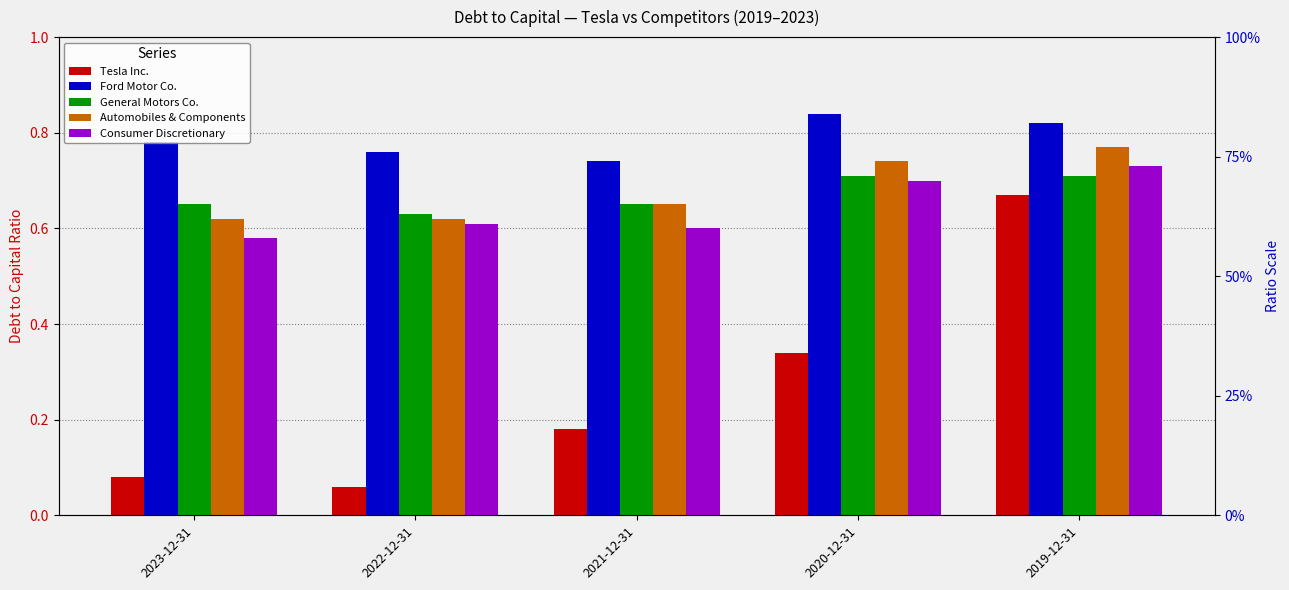

Which series has the largest range (max minus min)?

Tesla Inc.